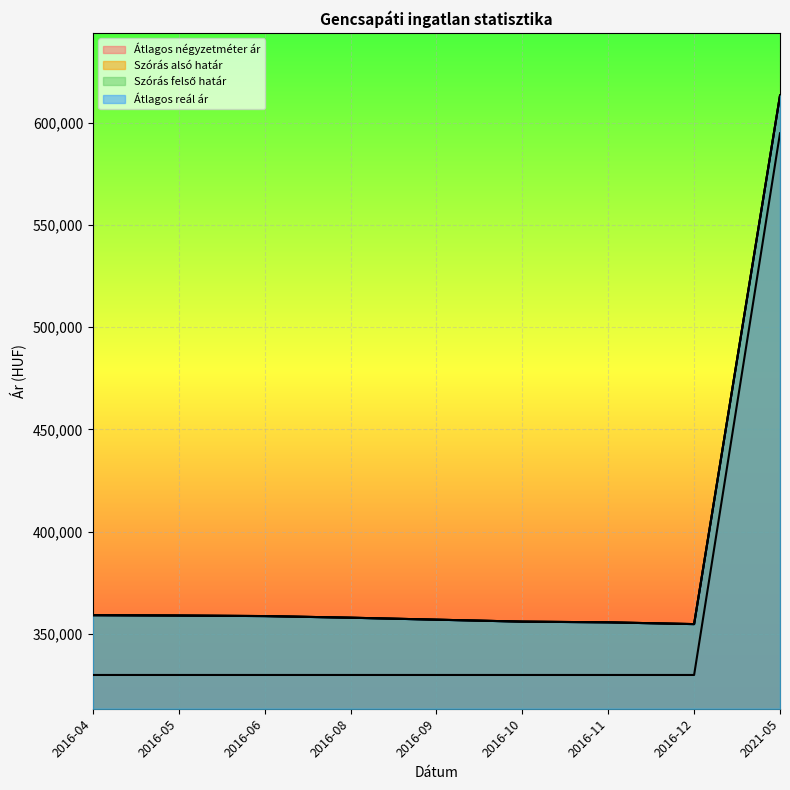

Reading left to right, transcribe all the data shown in this chart.

Átlagos négyzetméter ár: 2016-04=330000	2016-05=330000	2016-06=330000	2016-08=330000	2016-09=330000	2016-10=330000	2016-11=330000	2016-12=330000	2021-05=594736
Szórás alsó határ: 2016-04=359225	2016-05=359048	2016-06=358784	2016-08=357992	2016-09=357029	2016-10=356072	2016-11=355725	2016-12=354860	2021-05=613166
Szórás felső határ: 2016-04=359225	2016-05=359048	2016-06=358784	2016-08=357992	2016-09=357029	2016-10=356072	2016-11=355725	2016-12=354860	2021-05=613166
Átlagos reál ár: 2016-04=359225	2016-05=359048	2016-06=358784	2016-08=357992	2016-09=357029	2016-10=356072	2016-11=355725	2016-12=354860	2021-05=613166